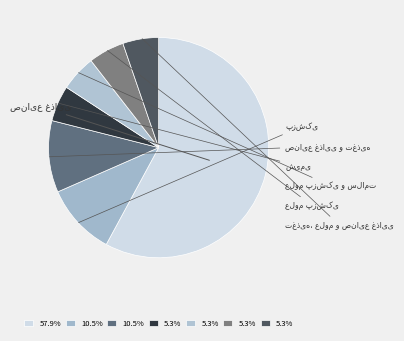

How many slices are in this pie chart?

7